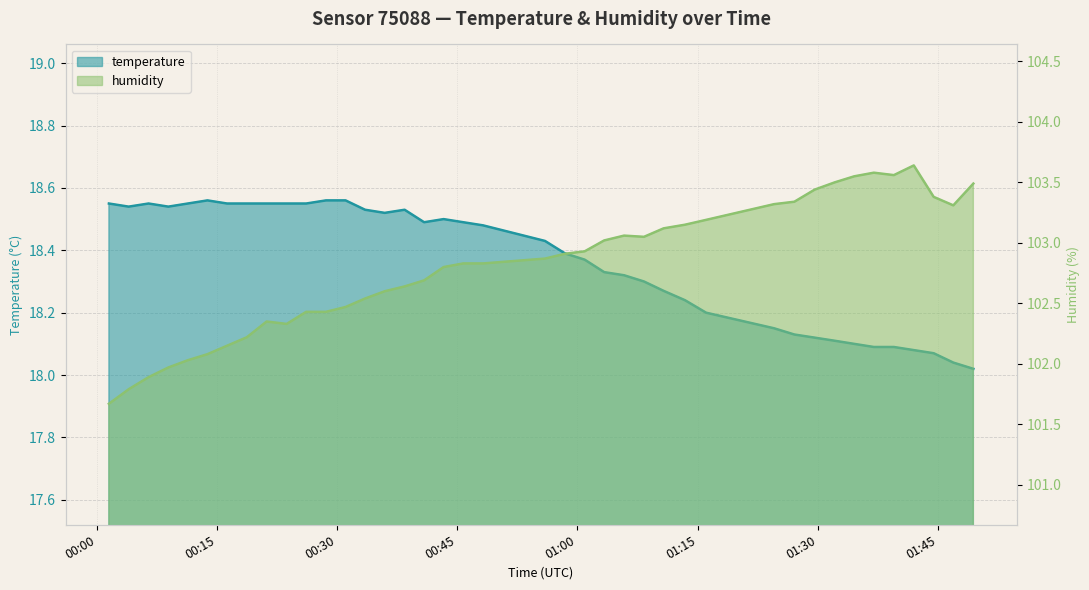

What value does the humidity series have at 2023-05-29T01:27:04?

103.3